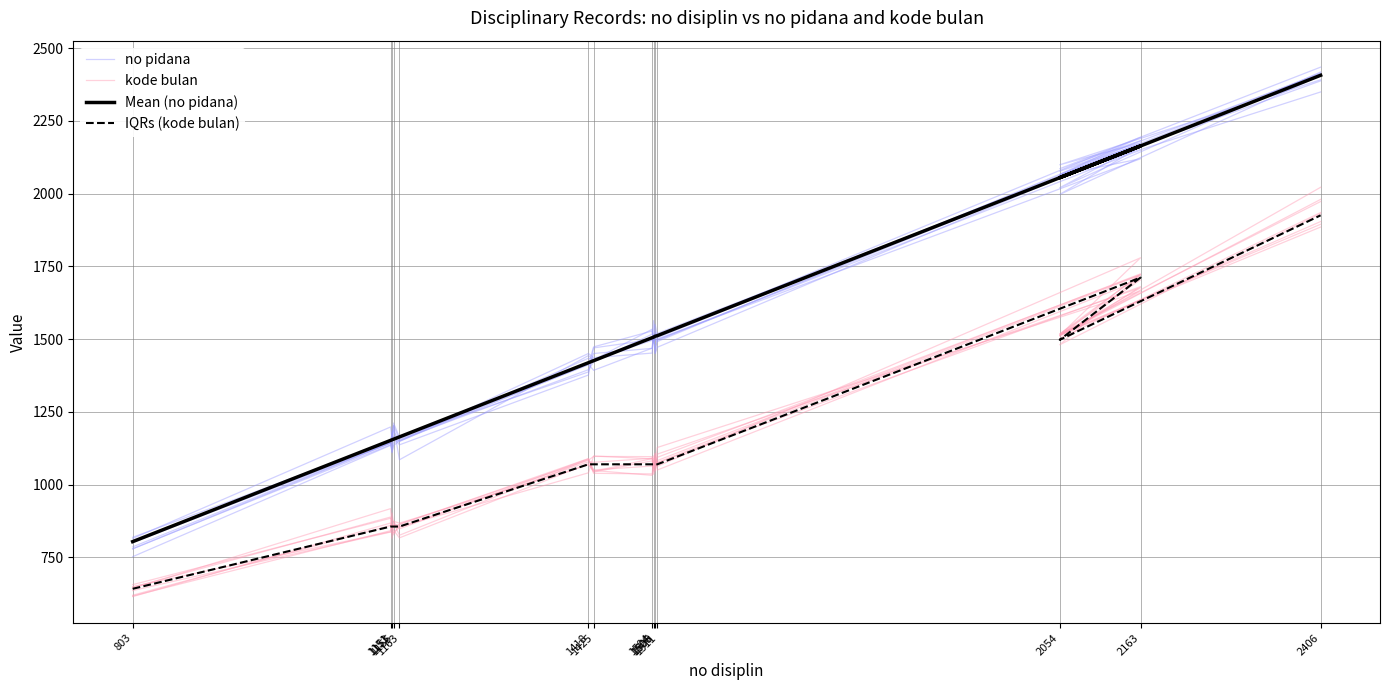

At which label does kode bulan first exceed 1088?

1425